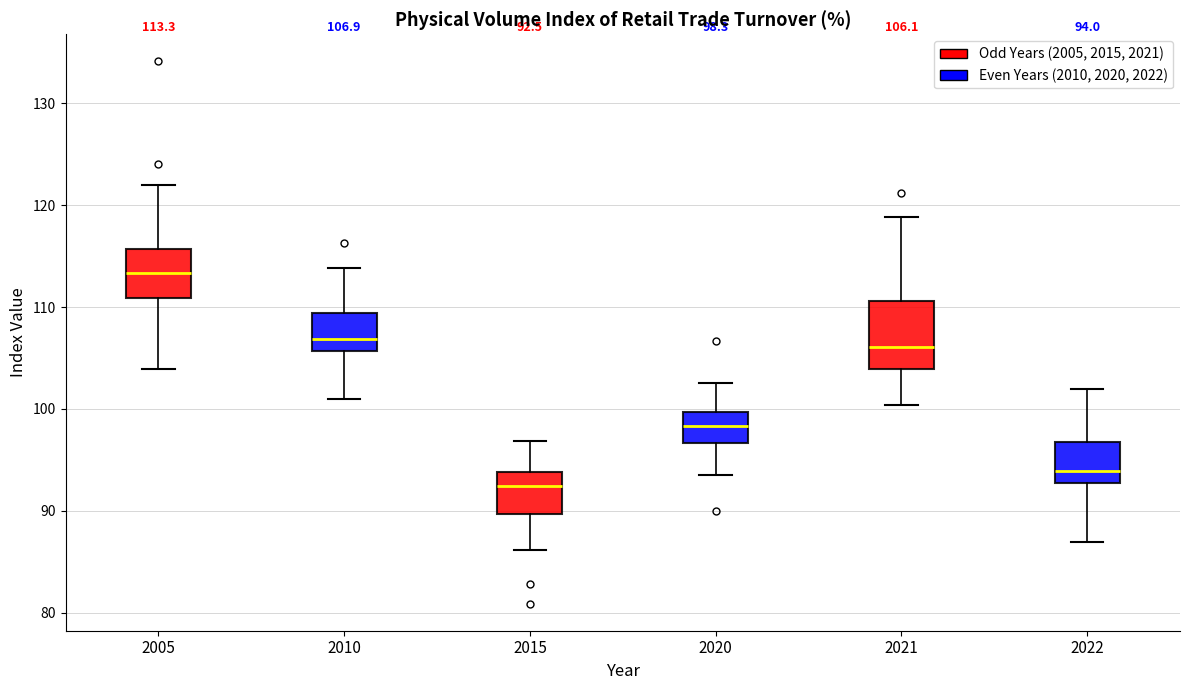

Which box's median line is the highest?

2005